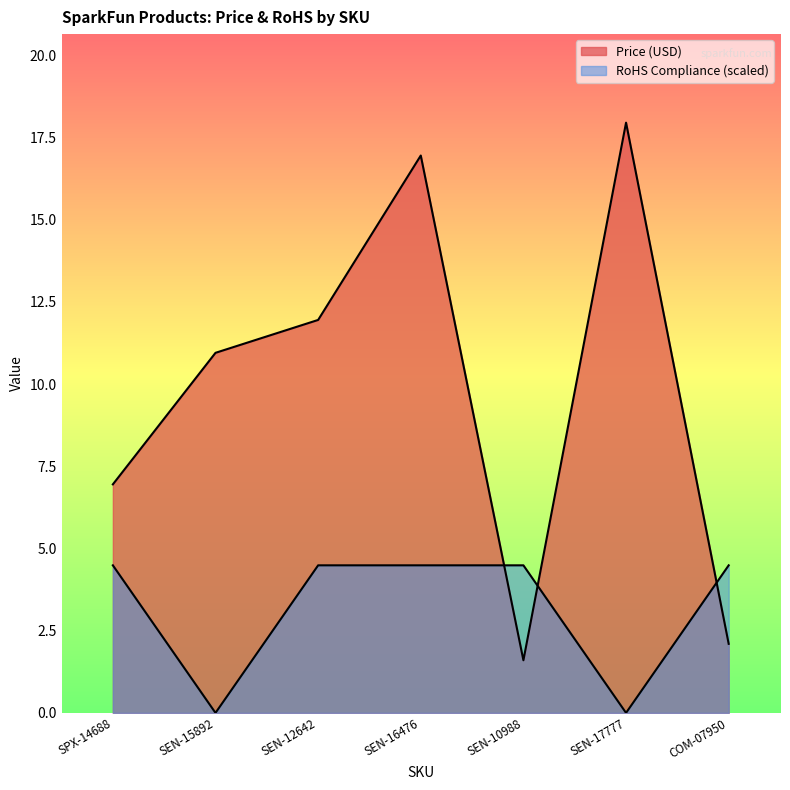

At how many categories does at least one series exceed 4?

7